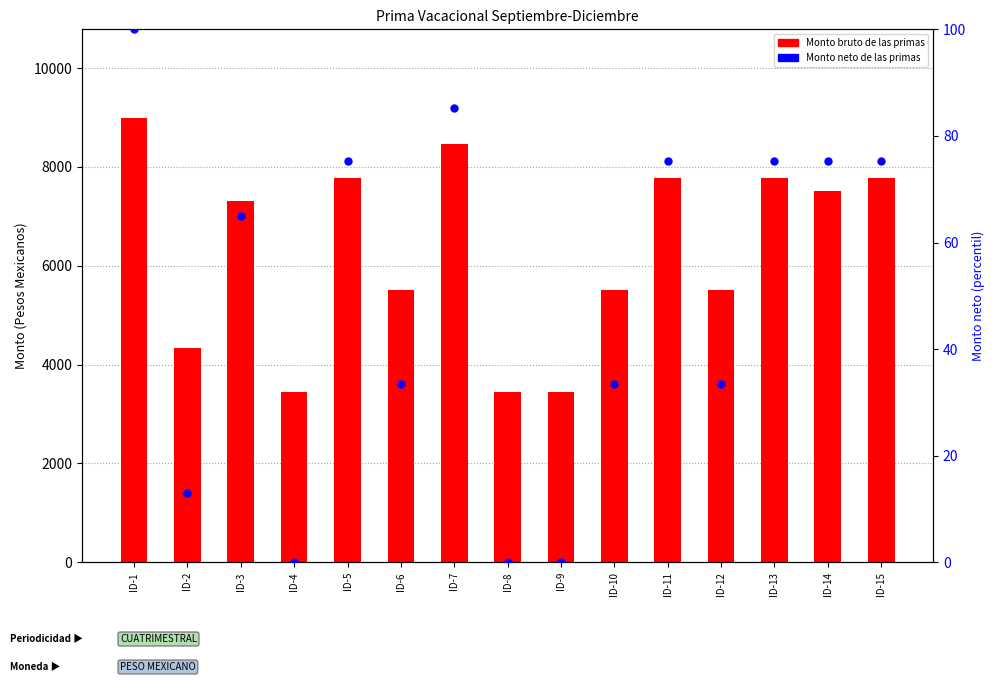

Between ID-14 and ID-7, which is larger?

ID-7